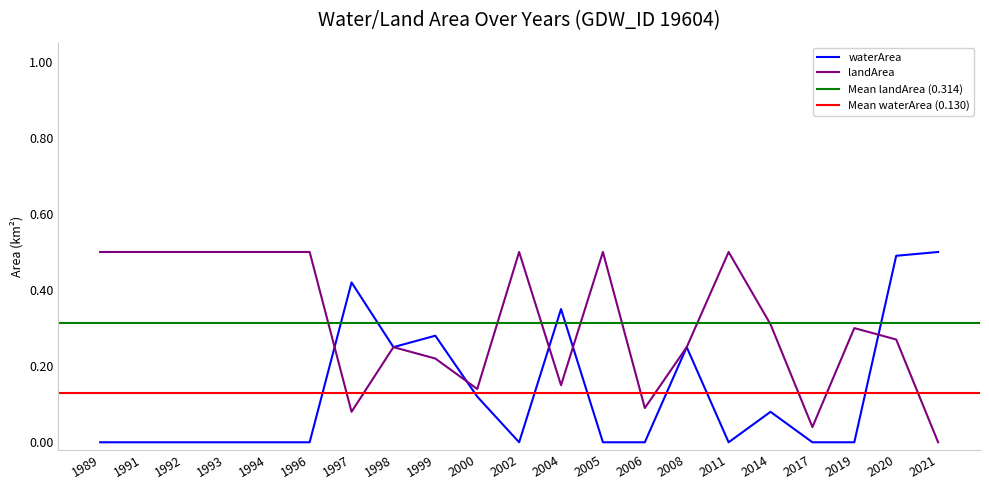

Which series has the largest total across all categories?

landArea